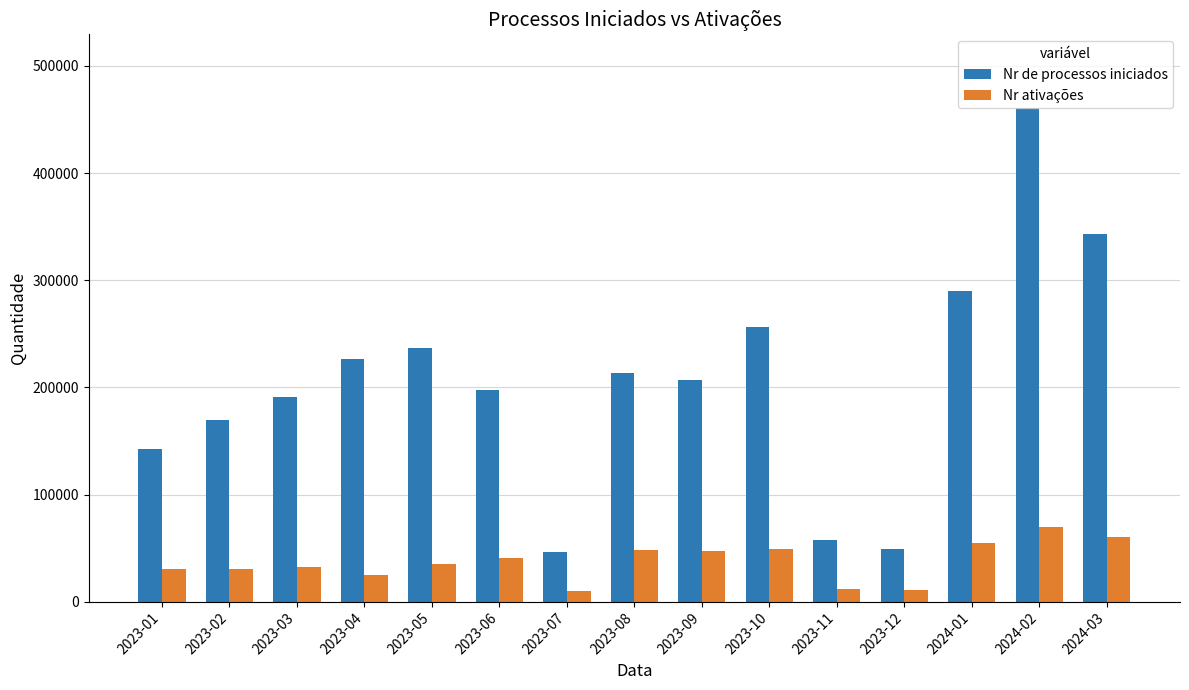

Which series has the widest spread of values?

Nr de processos iniciados